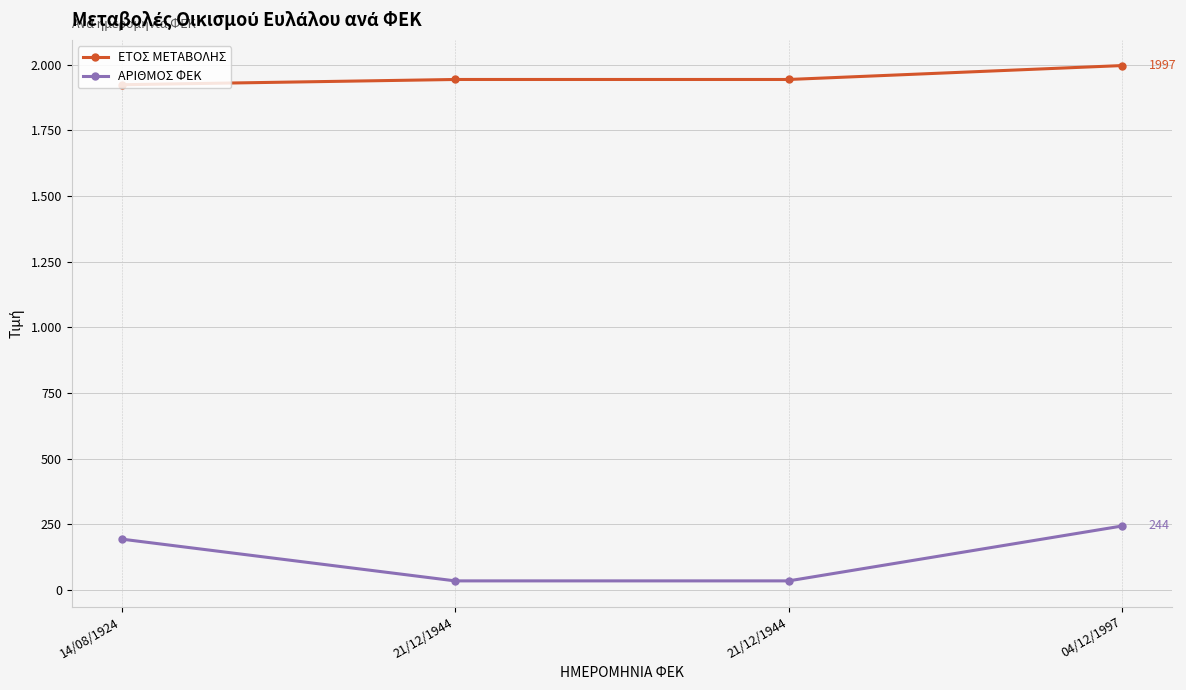

Reading left to right, extract all data points from this chart.

ΕΤΟΣ ΜΕΤΑΒΟΛΗΣ: 1924	1944	1944	1997
ΑΡΙΘΜΟΣ ΦΕΚ: 194	35	35	244